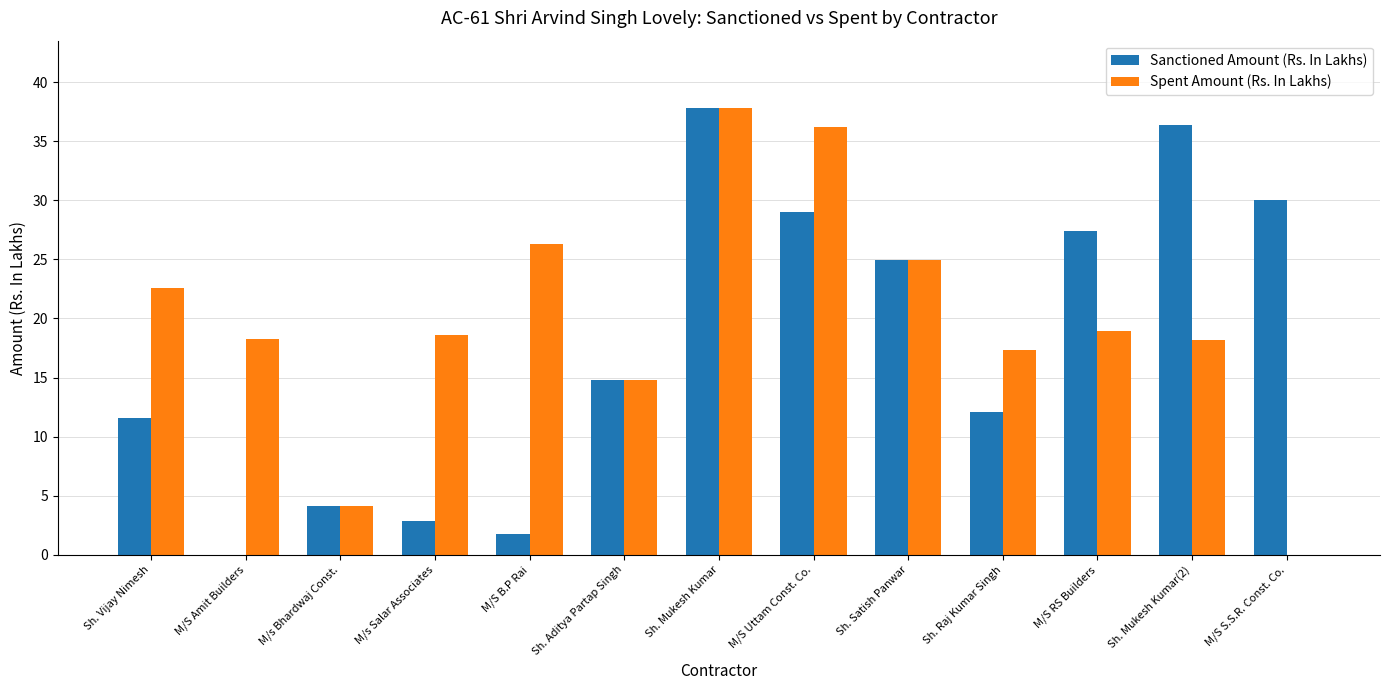

How many groups of bars are there?

13